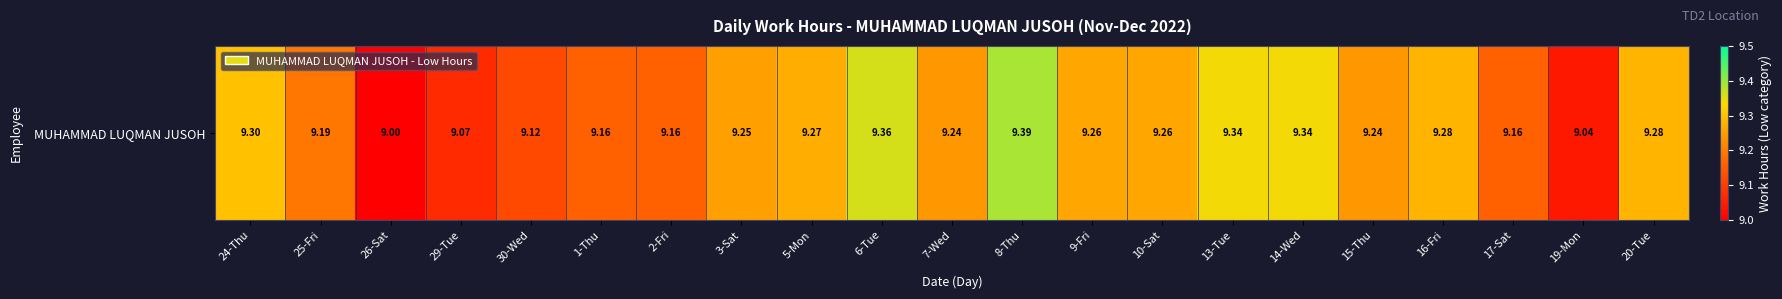

True or false: the data shows 9.4 at 8-Thu.

True